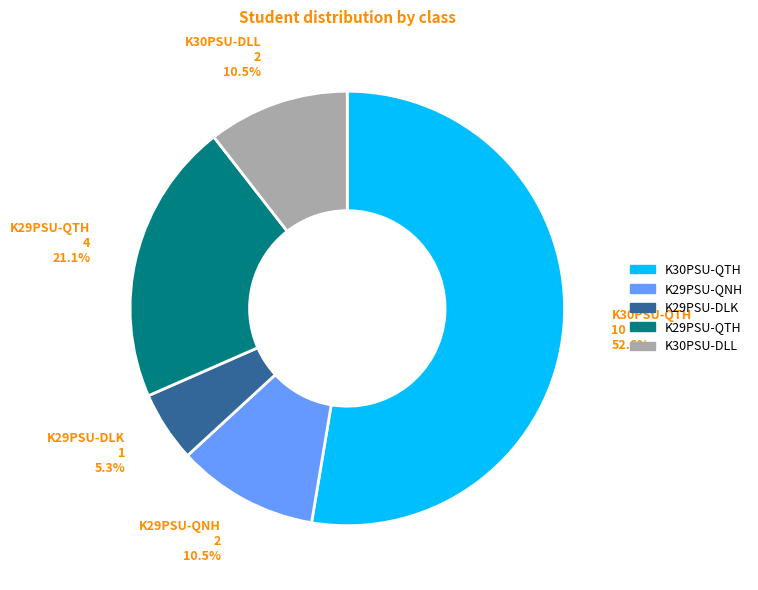

Which slice is the largest?

K30PSU-QTH